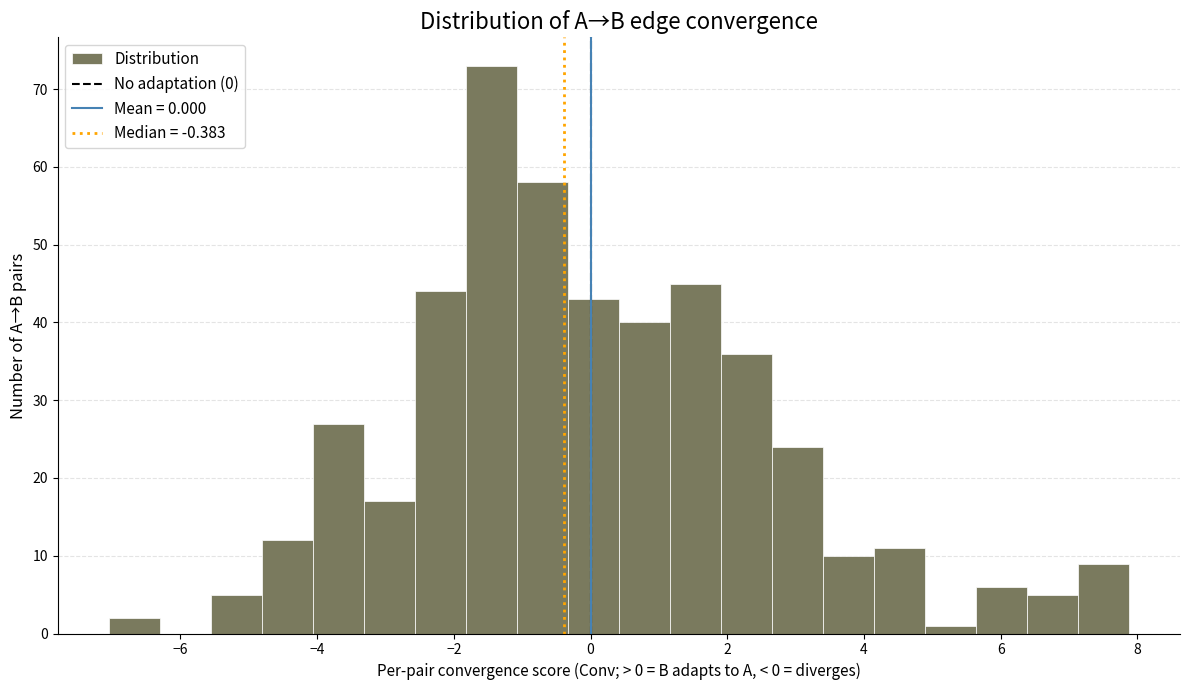

Around what value on the x-axis is the tallest bar? Give the approximate position of its centre, as read against the axis.

-1.4